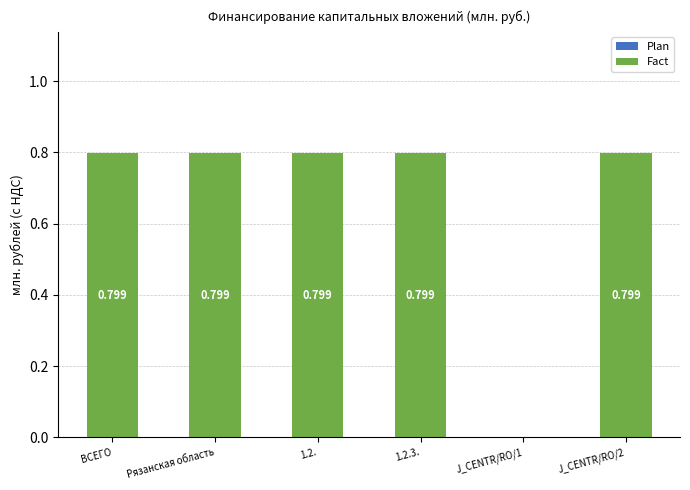

Between Рязанская область and J_CENTR/RO/1, which is larger?

Рязанская область